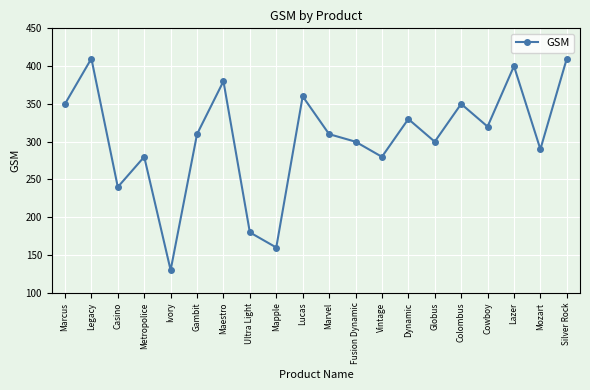

Which label corresponds to the smallest value in the chart?

Ivory